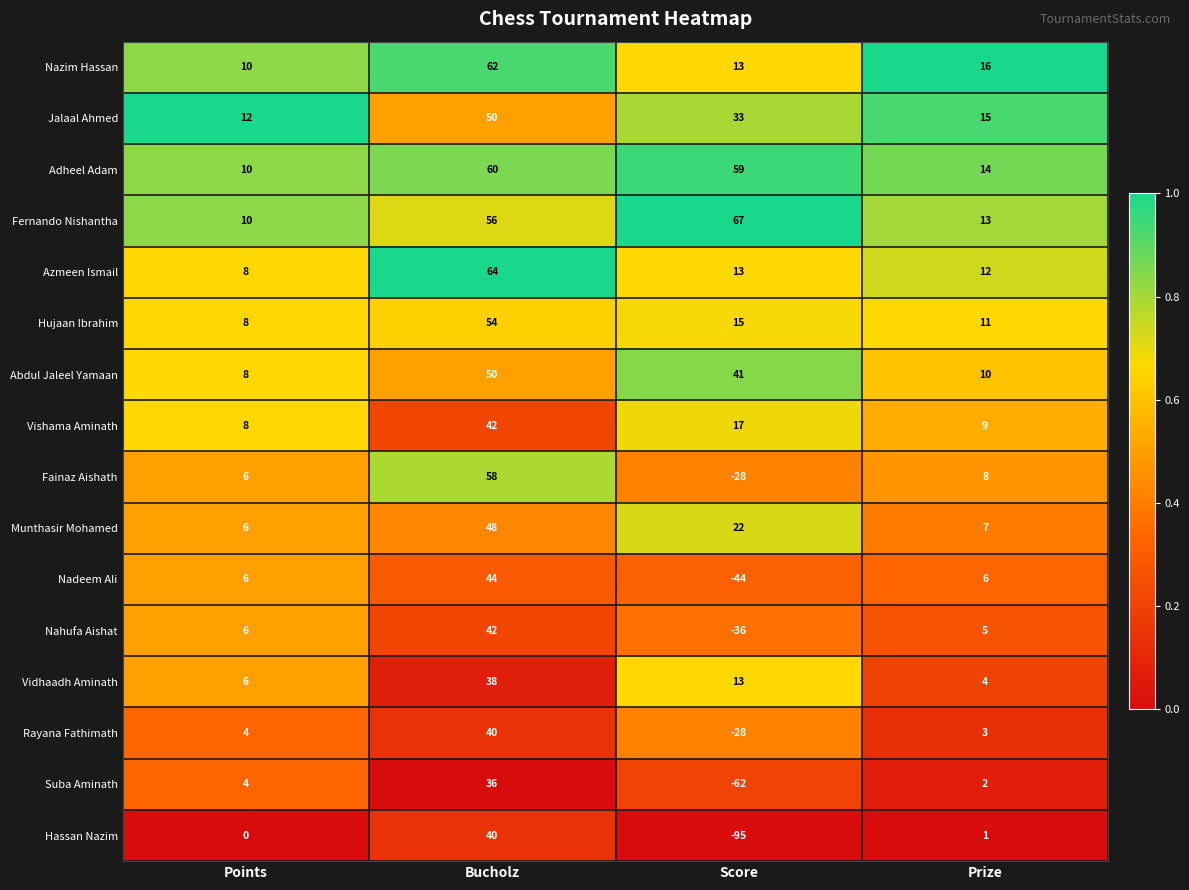

Which series has the largest total across all categories?

Fernando Nishantha